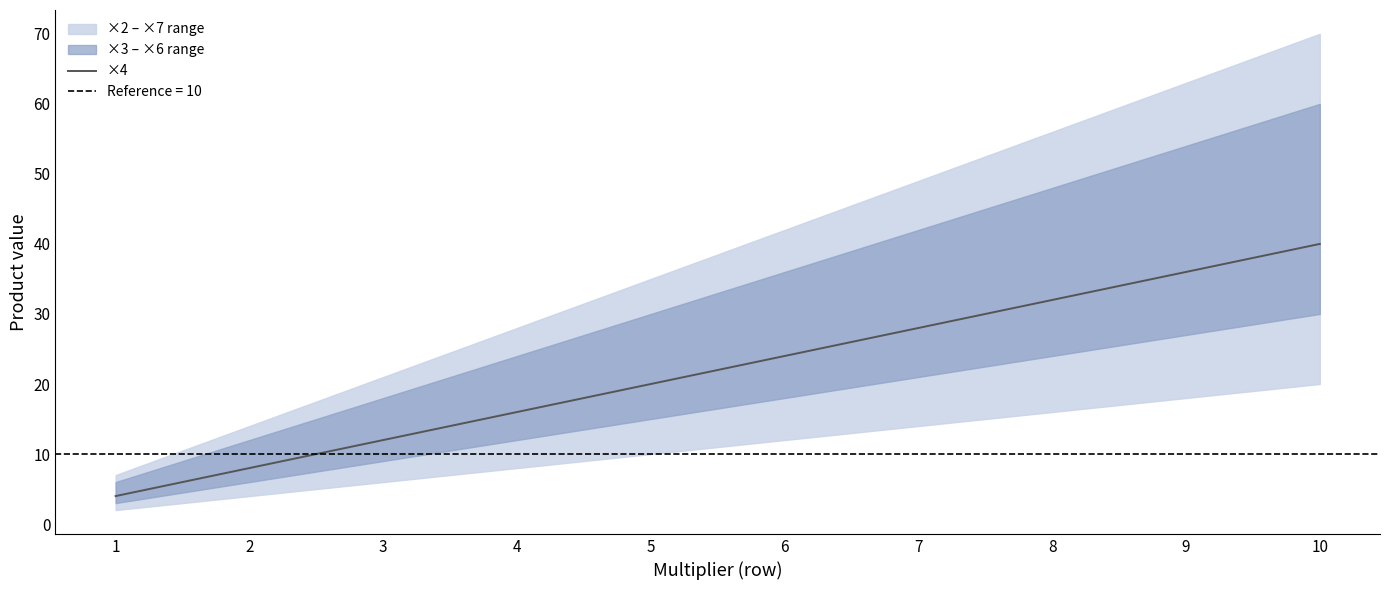

What is the value of the 9th point from the left?

36